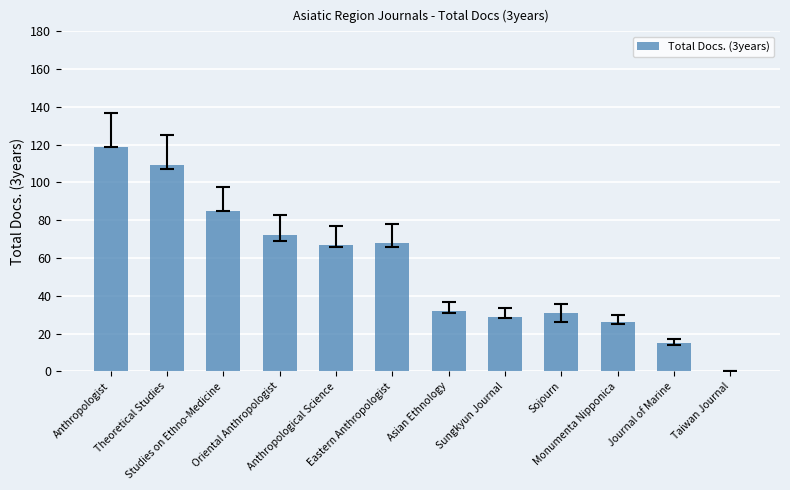

What is the greatest value displayed?

119